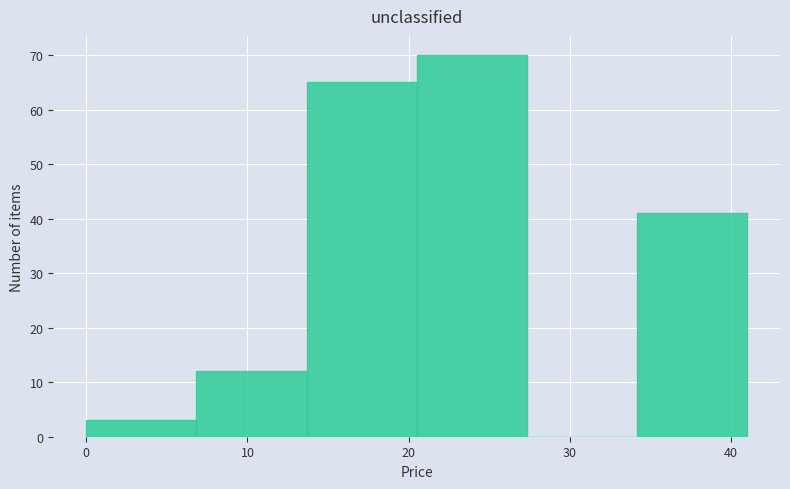

Over which range of the x-axis is the bar tallest?

21 to 27